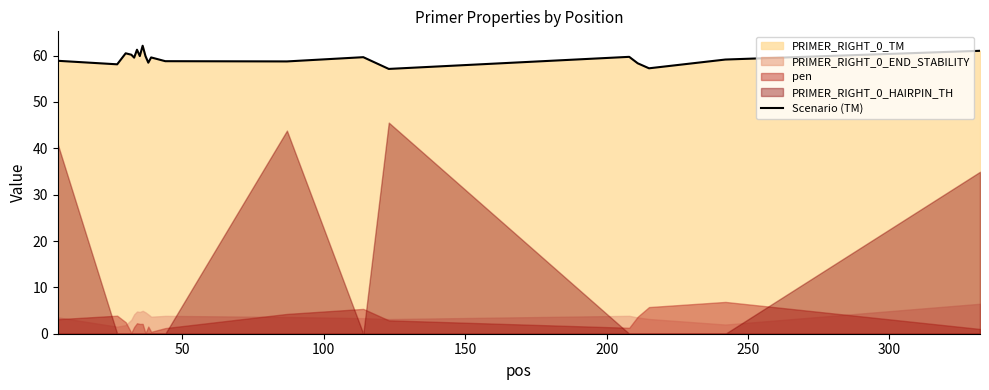

What is the maximum value for Scenario (TM)?

62.1